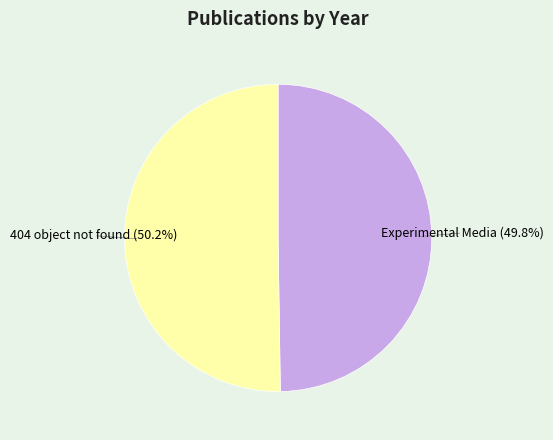

Is there any slice that represents more than half of the pie?

Yes